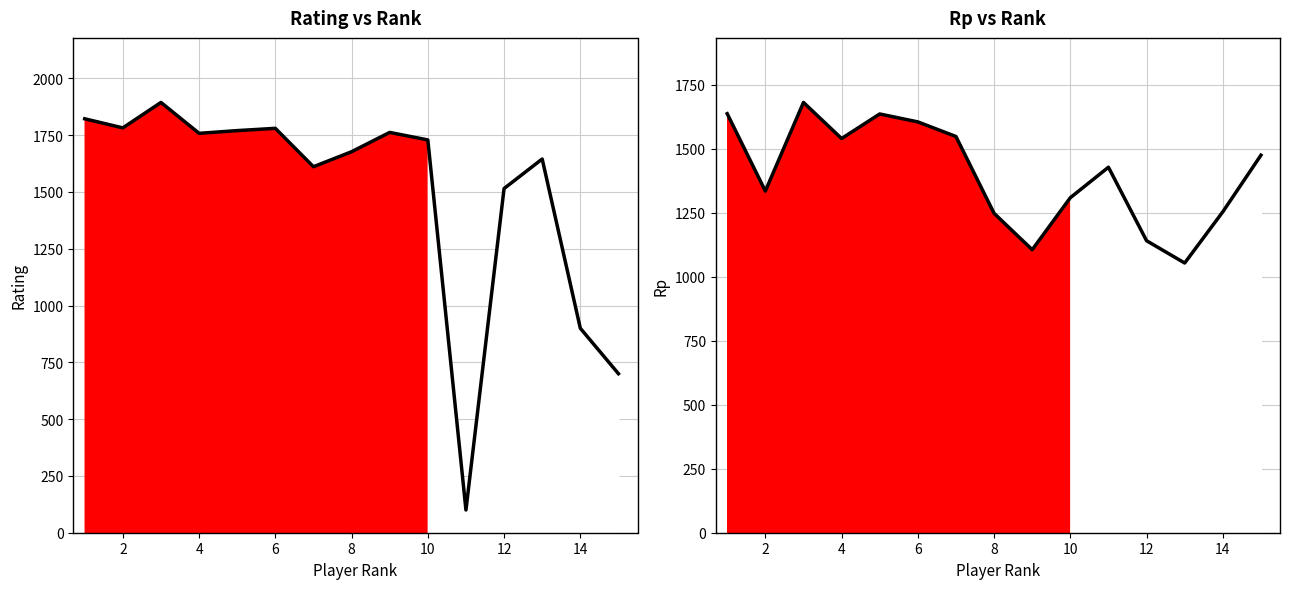

Is it true that Rp equals 2188 at 12?

False